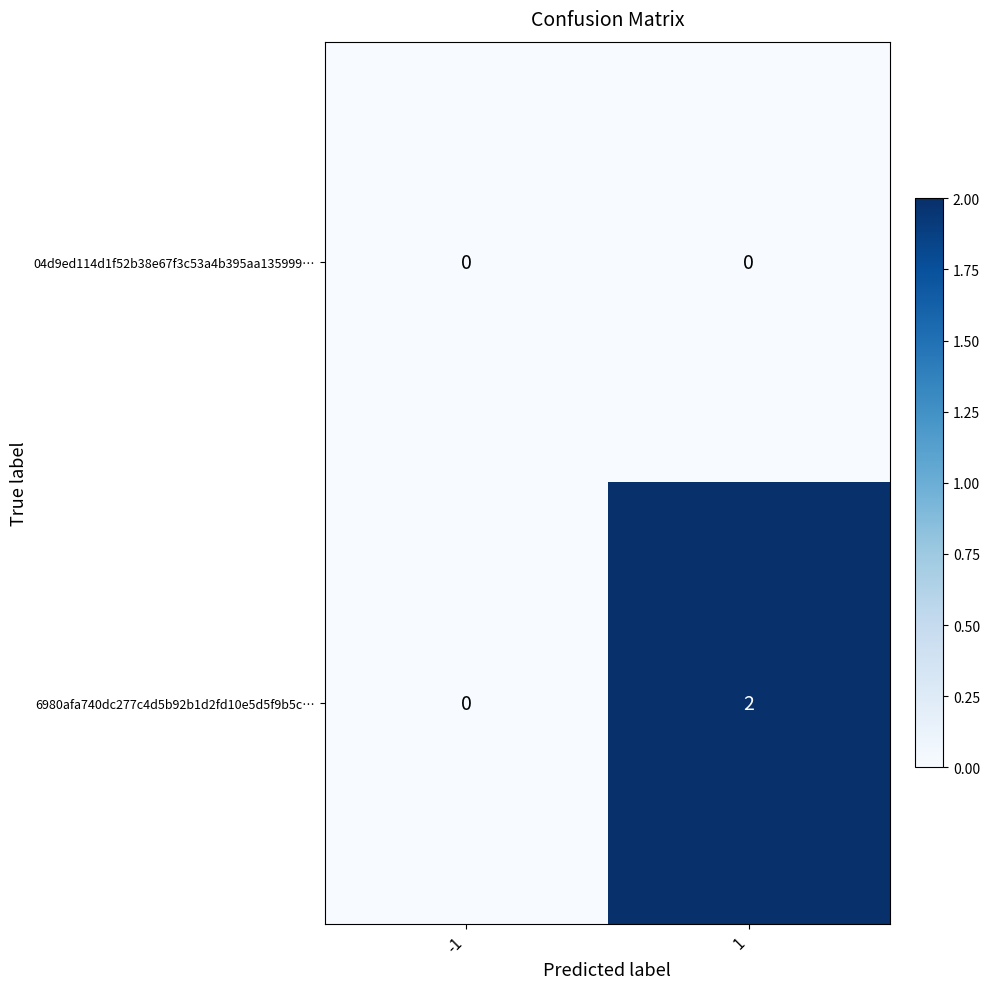

The value of 04d9ed114d1f52b38e67f3c53a4b395aa135999… at -1 is 0. True or false?

True